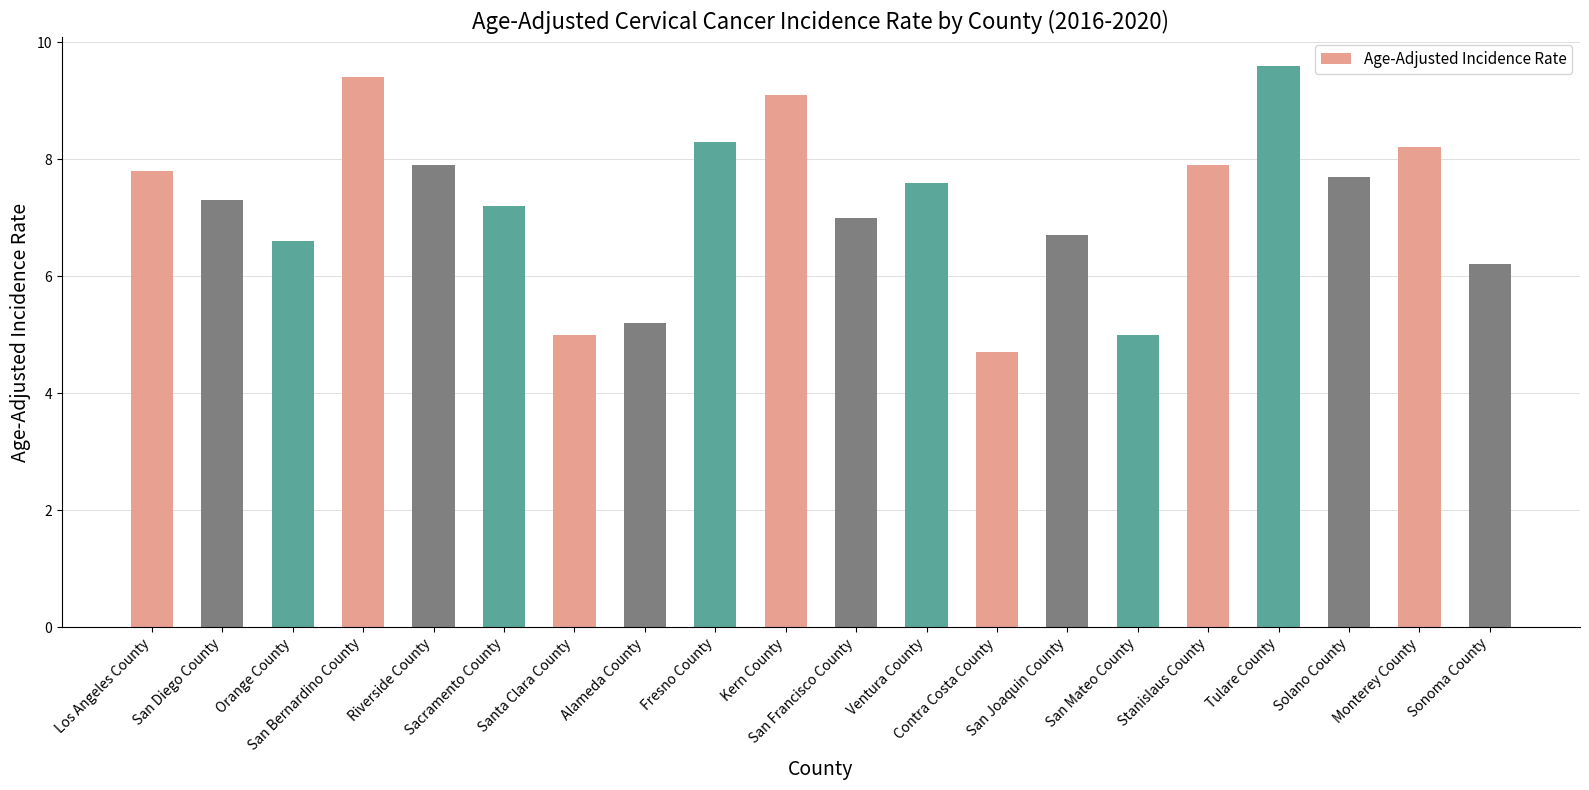

True or false: the data shows 10.7 at Solano County.

False